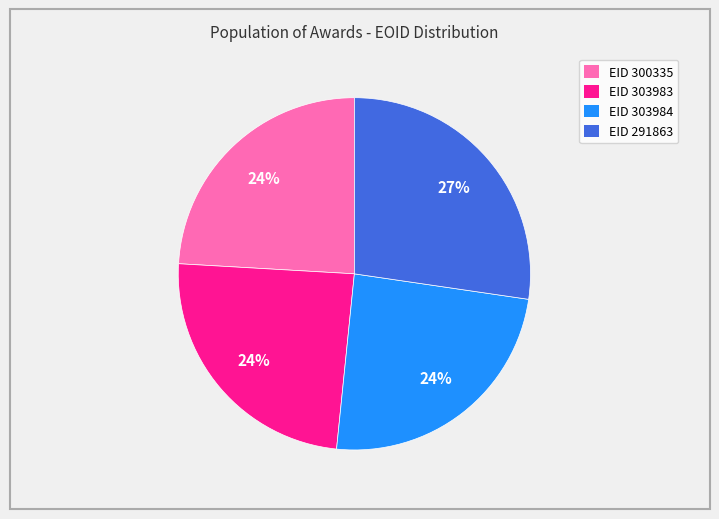

Does any single category account for the majority?

No